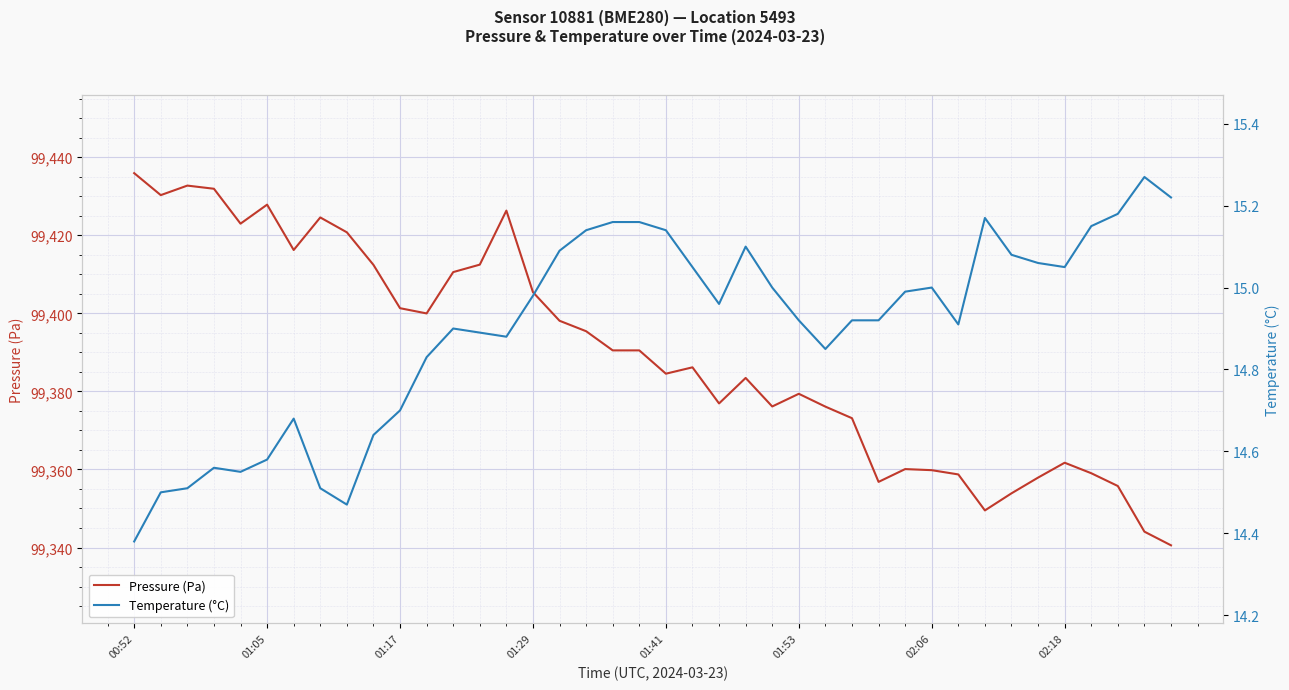

The value of Pressure (Pa) at 27 is 99373.1. True or false?

True